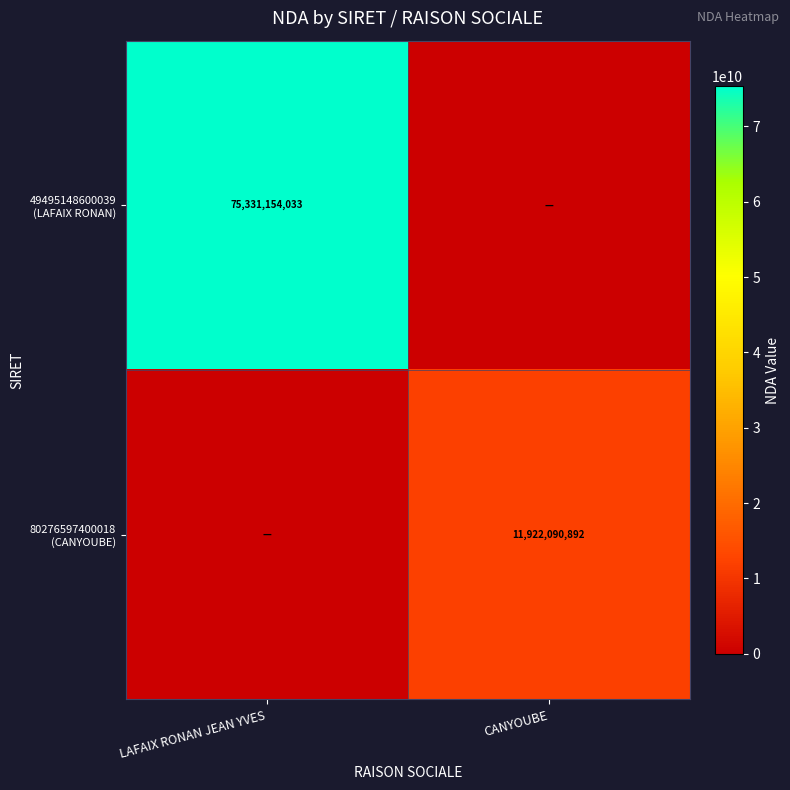

Where is 80276597400018 (CANYOUBE) nearest to the value 5961045446?

LAFAIX RONAN JEAN YVES